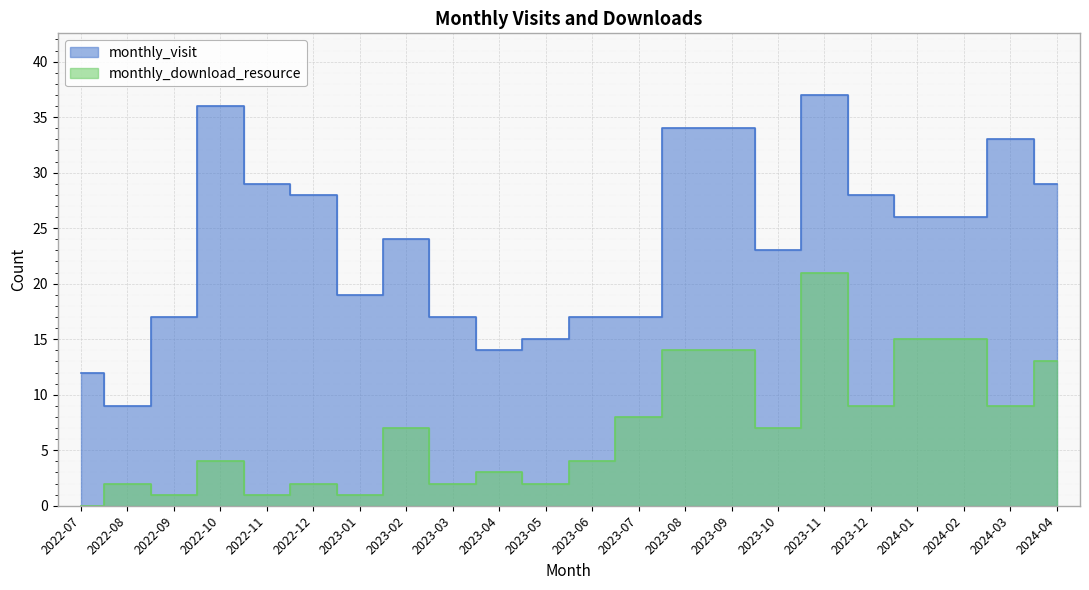

What is the difference between the maximum and minimum values in the monthly_download_resource series?

21